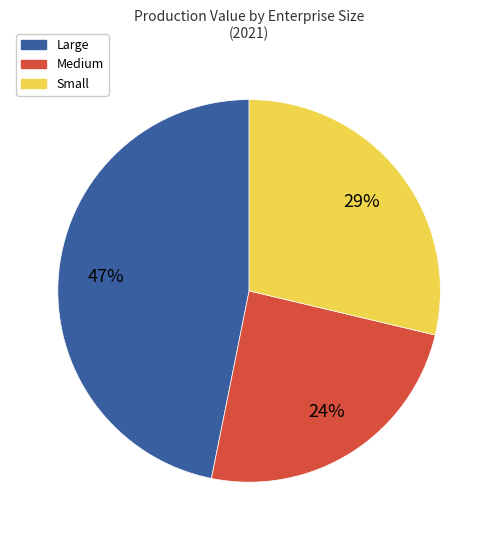

Do Large and Medium together represent more than half of the pie?

Yes